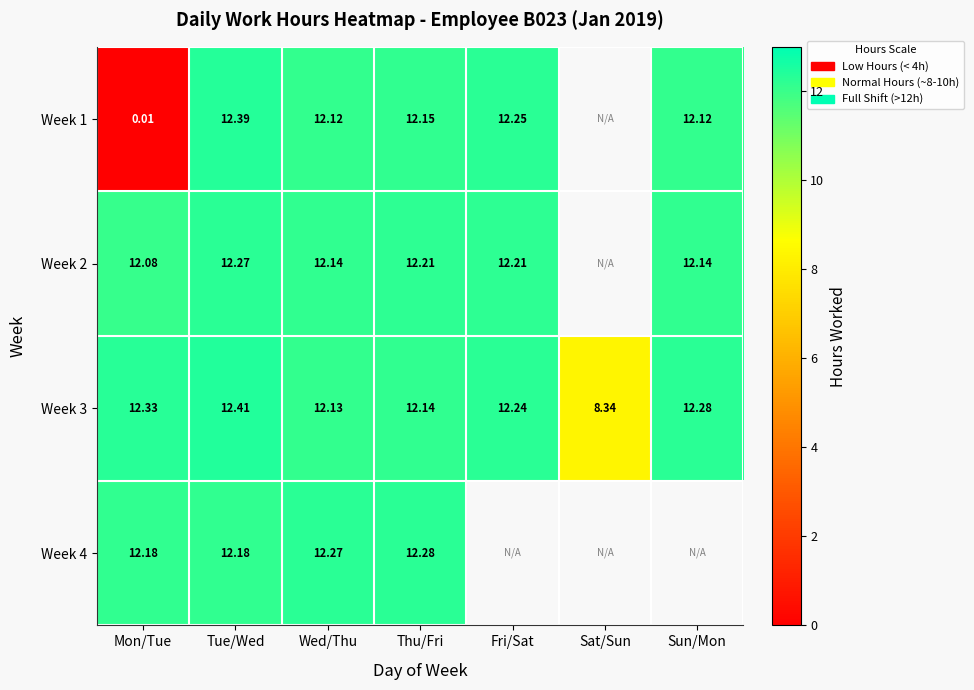

Is the value of Week 3 at Fri/Sat greater than the value of Week 1 at Mon/Tue?

Yes